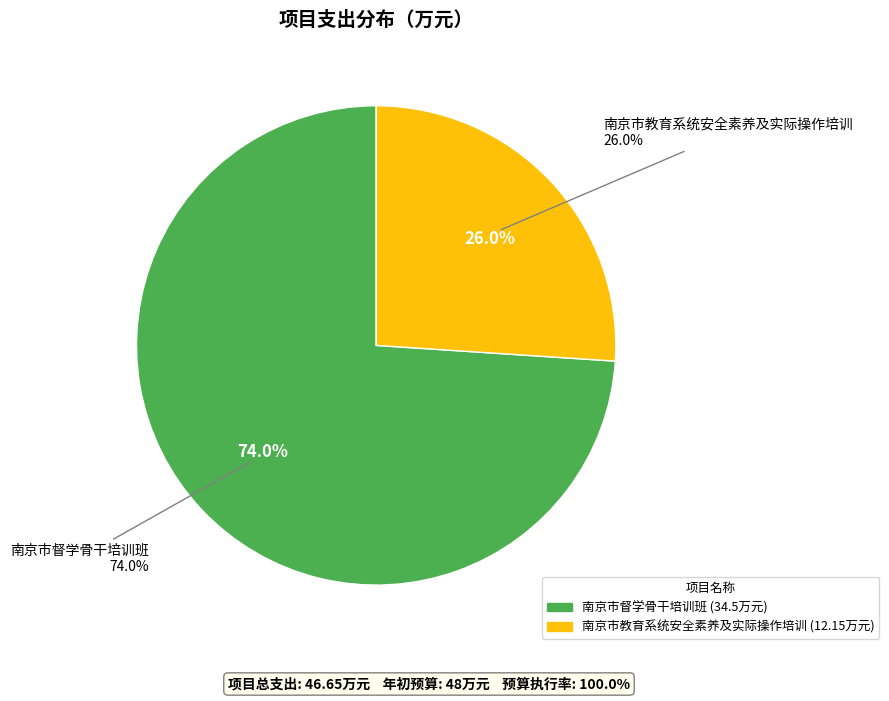

How many slices are in this pie chart?

2